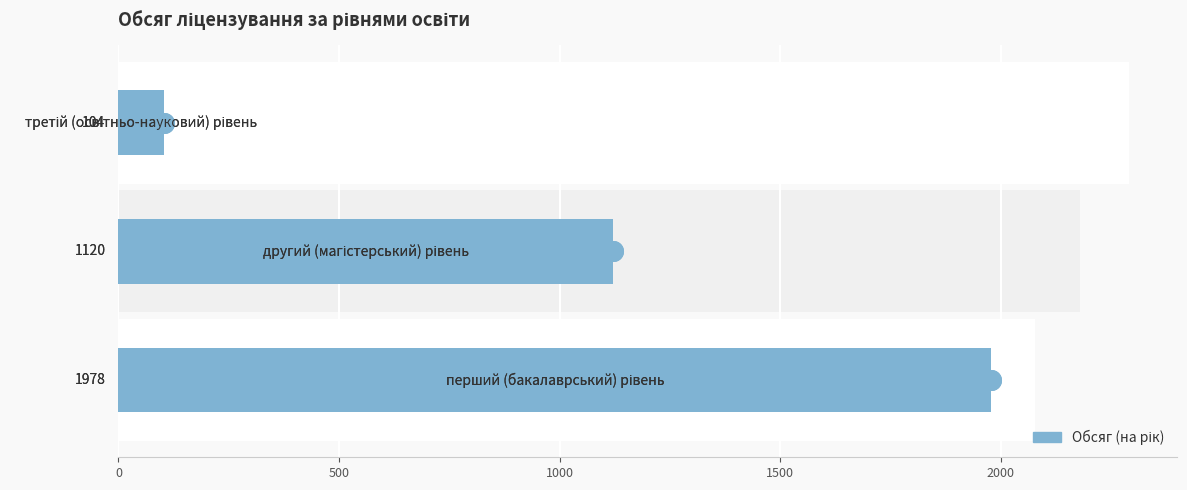

What is the change in value from 0 to 1000?

-1874